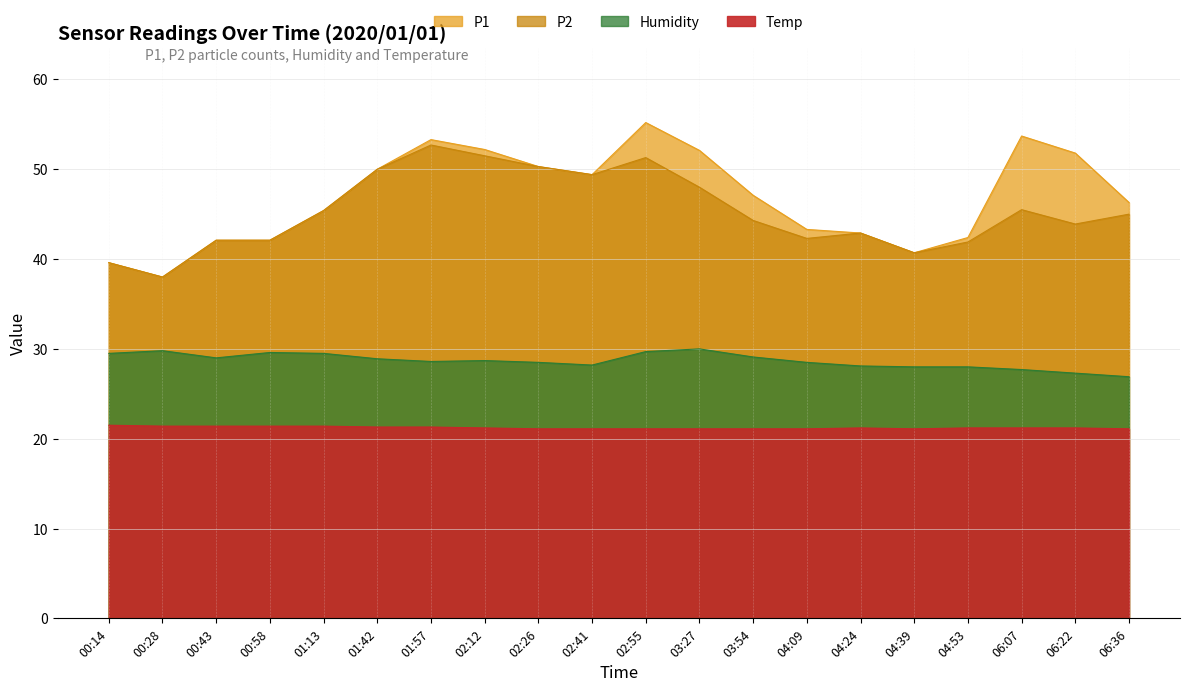

Reading left to right, transcribe all the data shown in this chart.

P1: 39.6	38.0	42.1	42.1	45.4	50.0	53.3	52.2	50.3	49.4	55.2	52.1	47.1	43.3	42.9	40.7	42.4	53.7	51.8	46.3
P2: 39.6	38.0	42.1	42.1	45.4	50.0	52.7	51.5	50.3	49.4	51.3	48.0	44.3	42.3	42.9	40.7	41.9	45.5	43.9	45.0
Humidity: 29.5	29.8	29.0	29.6	29.5	28.9	28.6	28.7	28.5	28.2	29.7	30.0	29.1	28.5	28.1	28.0	28.0	27.7	27.3	26.9
Temp: 21.5	21.4	21.4	21.4	21.4	21.3	21.3	21.2	21.1	21.1	21.1	21.1	21.1	21.1	21.2	21.1	21.2	21.2	21.2	21.1